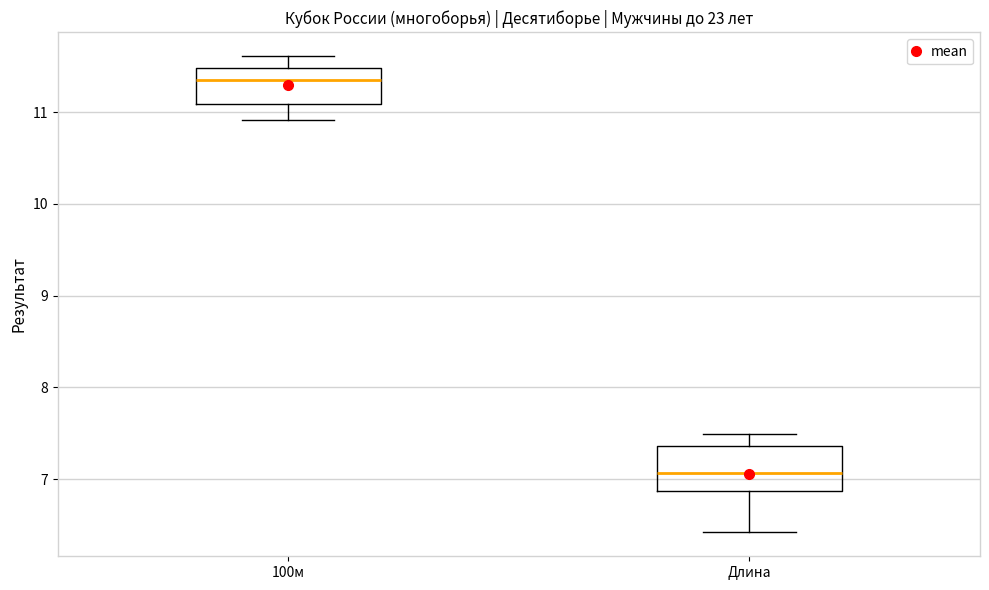

Which box's median line is the lowest?

Длина